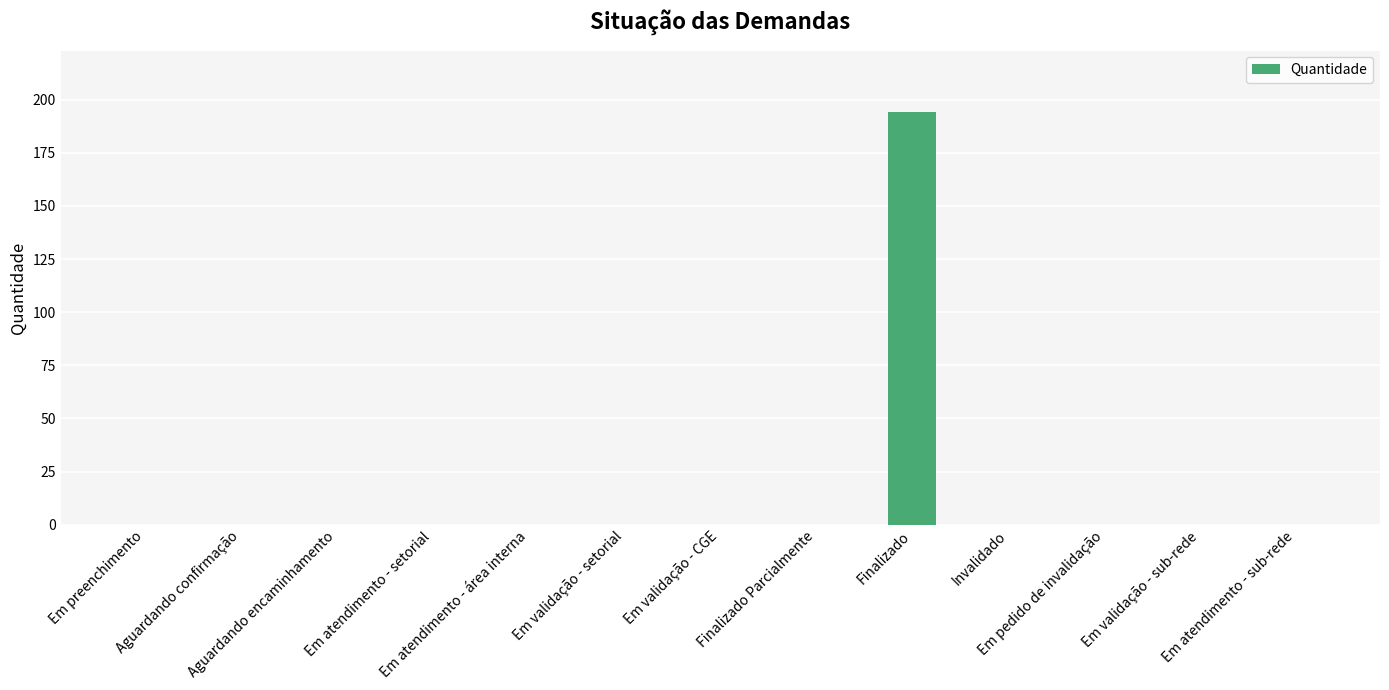

The value at Finalizado is 45. True or false?

False